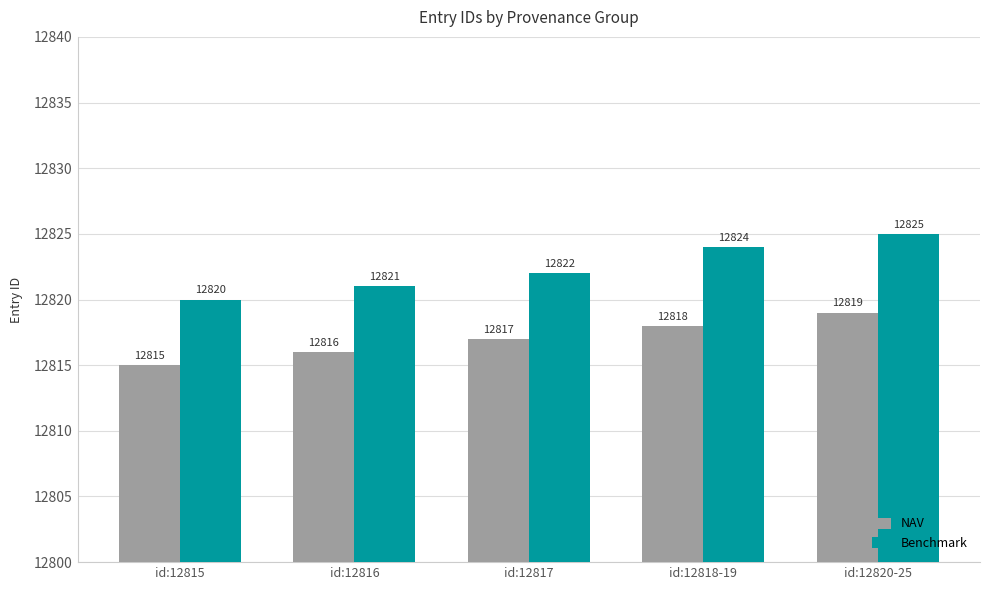

What position from the left is id:12816?

2